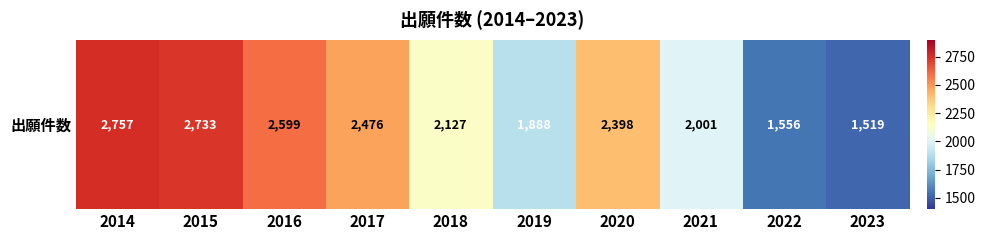

Rank the categories by value from highest to lowest.

2014, 2015, 2016, 2017, 2020, 2018, 2021, 2019, 2022, 2023